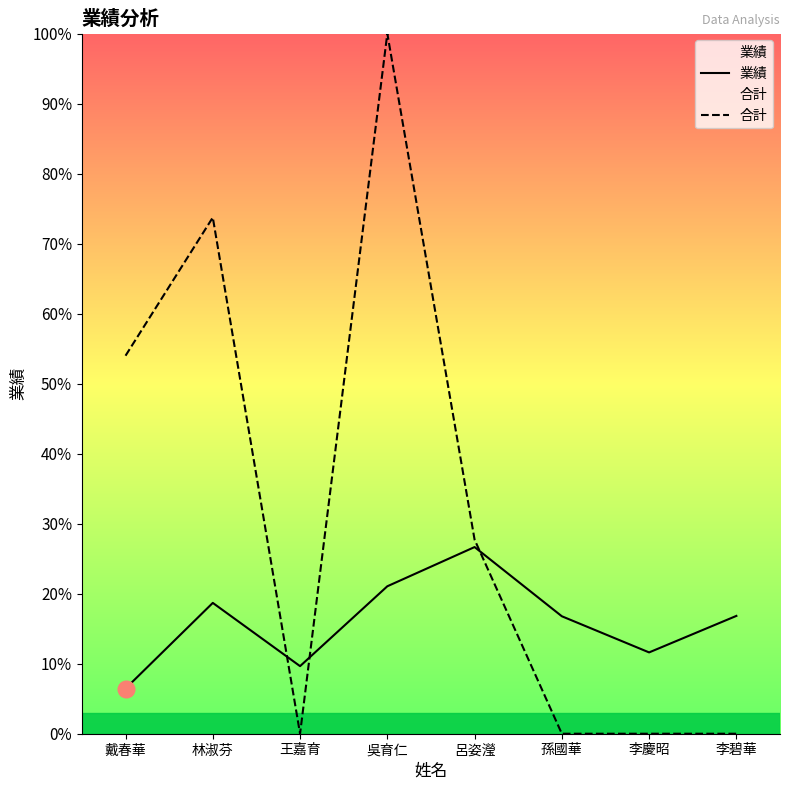

At 戴春華, list the series in order from largest to smallest.

合計, 業績